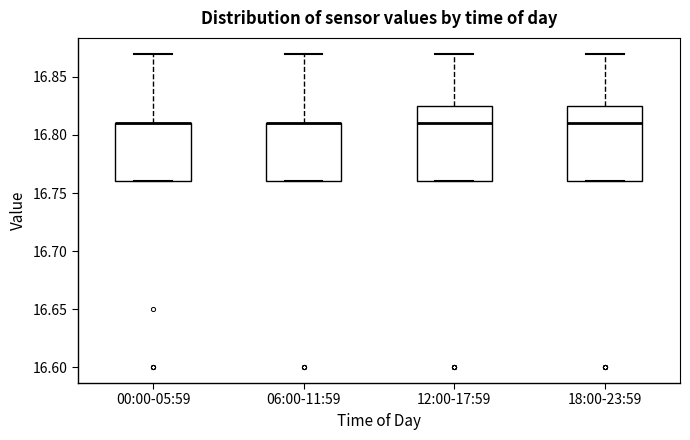

Where does the median line of the box for 12:00-17:59 sit on the y-axis? The values are not printed on the chart, so give them approximately, as read against the axis.

16.810